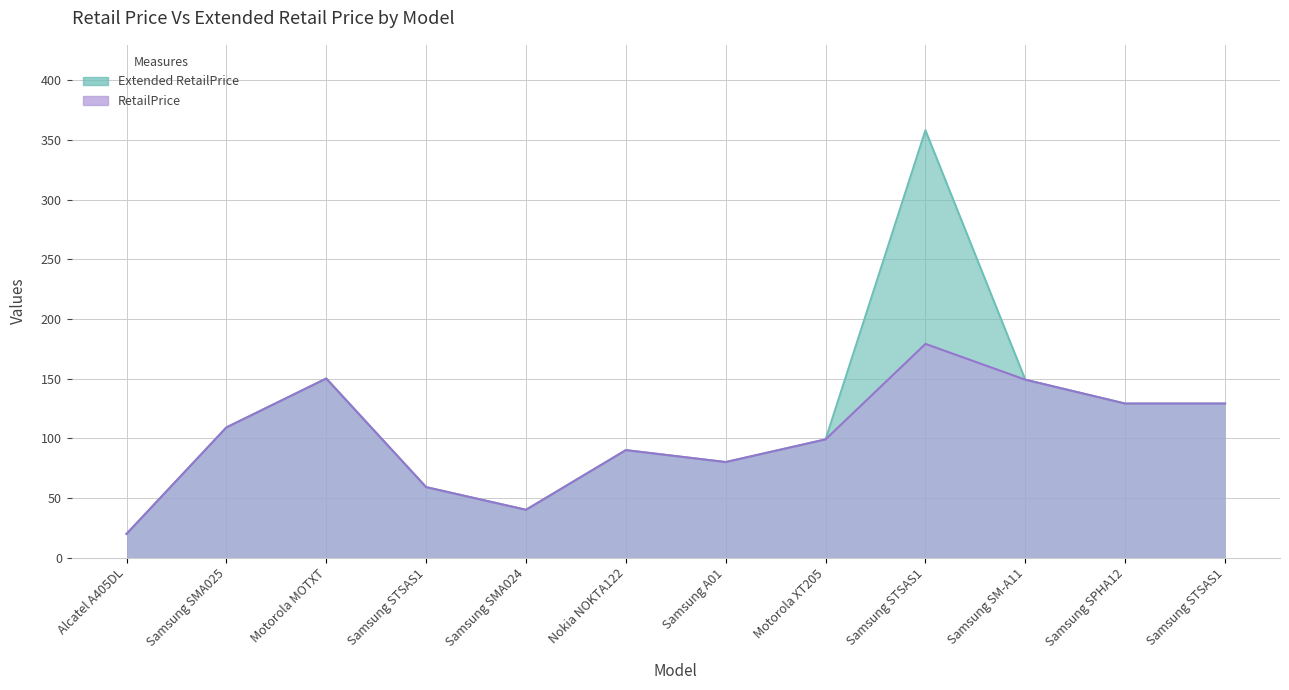

True or false: RetailPrice and Extended RetailPrice cross at least once.

False